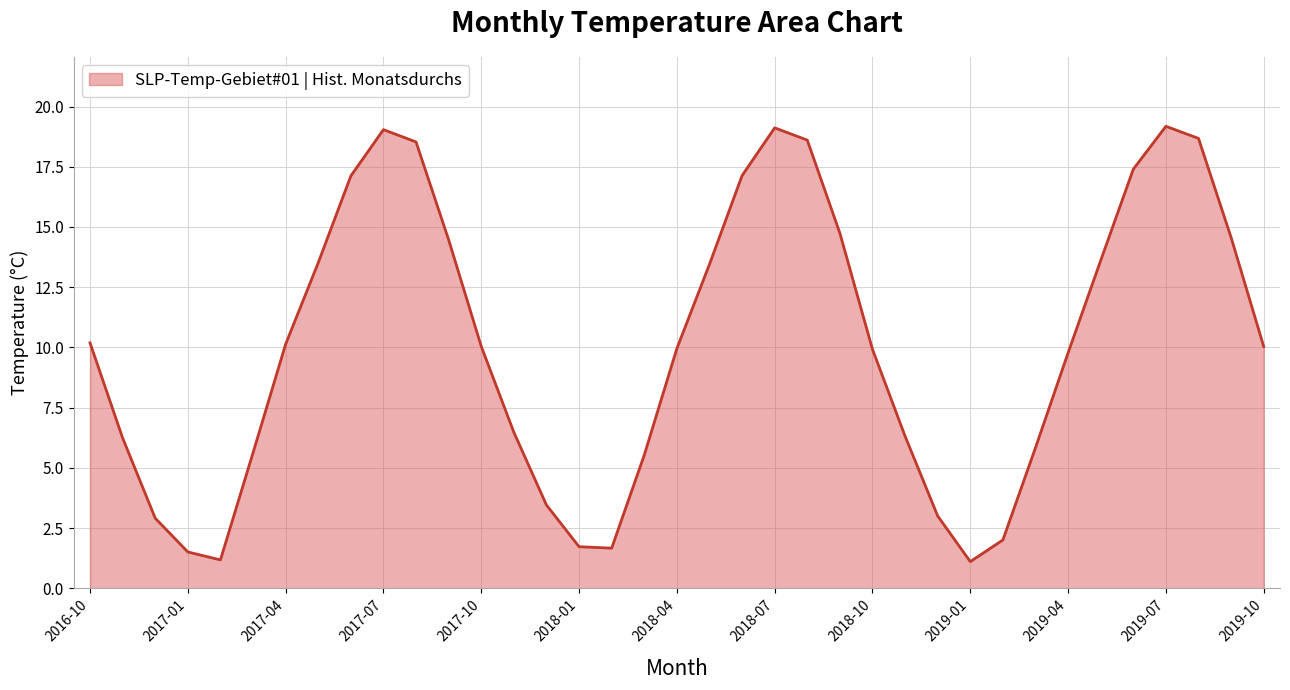

How many interior local valleys (lower than both neighbors) does the data have?

3